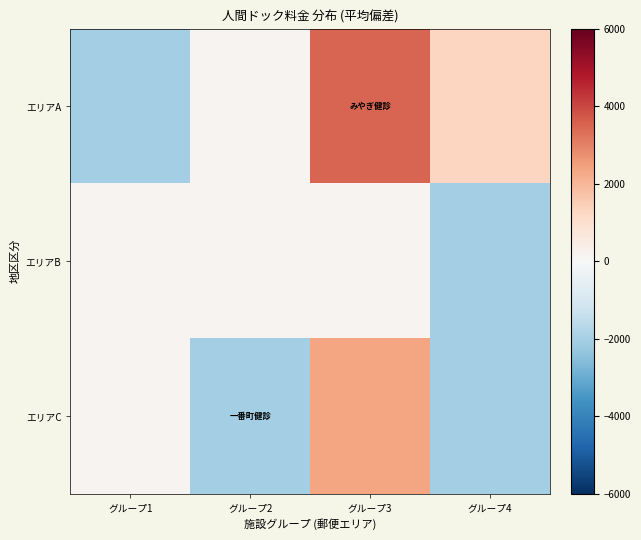

Reading right to left, what are all the values shown in this chart?

エリアA: グループ4=1283.3	グループ3=3483.3	グループ2=183.3	グループ1=-2016.7
エリアB: グループ4=-2016.7	グループ3=183.3	グループ2=183.3	グループ1=183.3
エリアC: グループ4=-2016.7	グループ3=2383.3	グループ2=-2016.7	グループ1=183.3